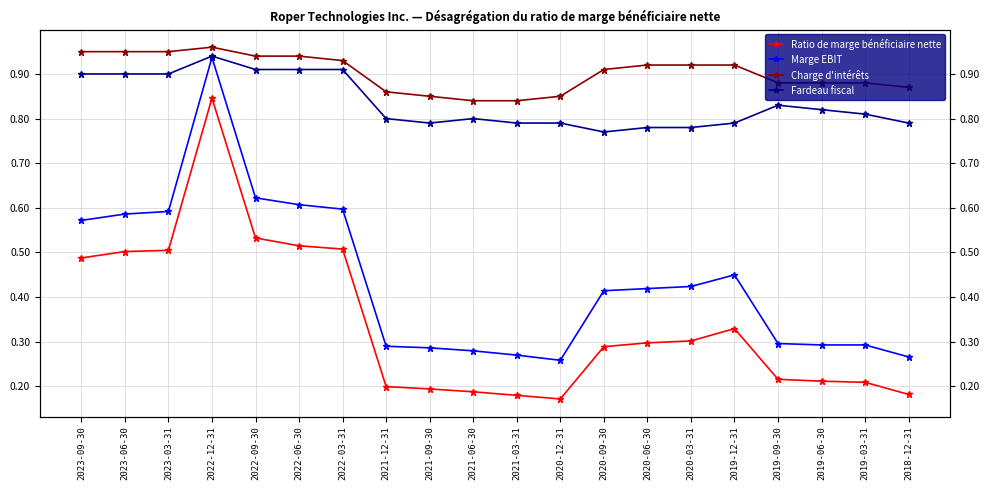

How many lines are shown in the chart?

4